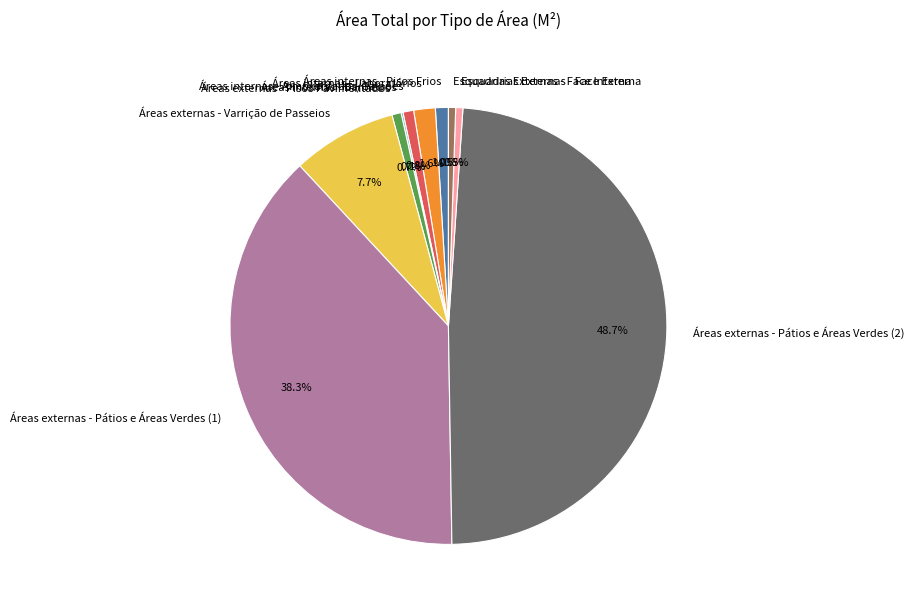

True or false: Áreas internas - Almoxarifados/Galpões accounts for 11% of the total.

False